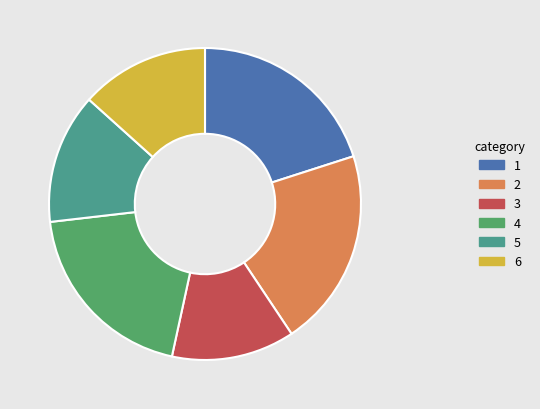

What is the smallest slice in the pie chart?

3